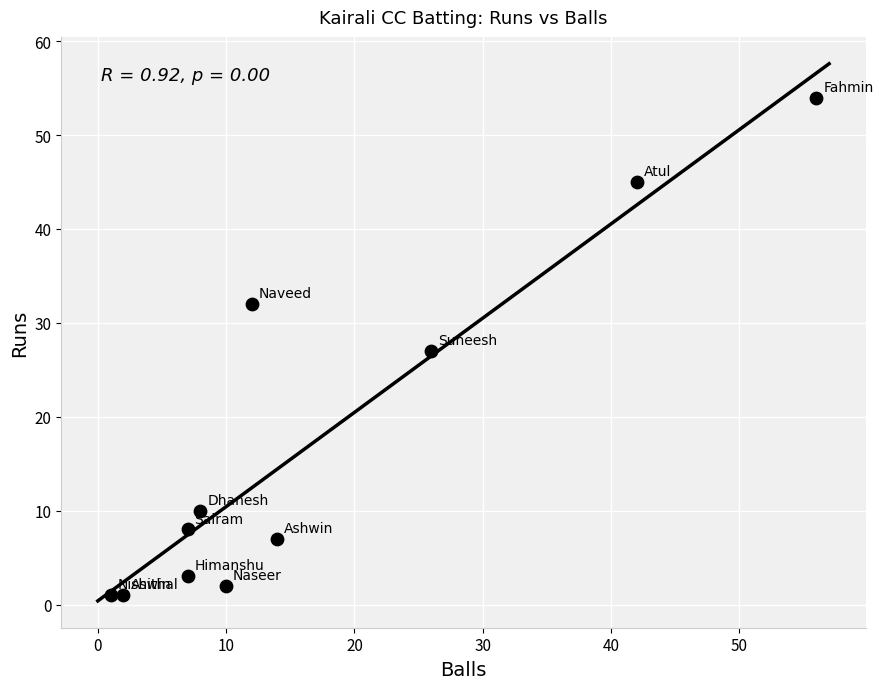

What is the range of X values (max minus min)?

55